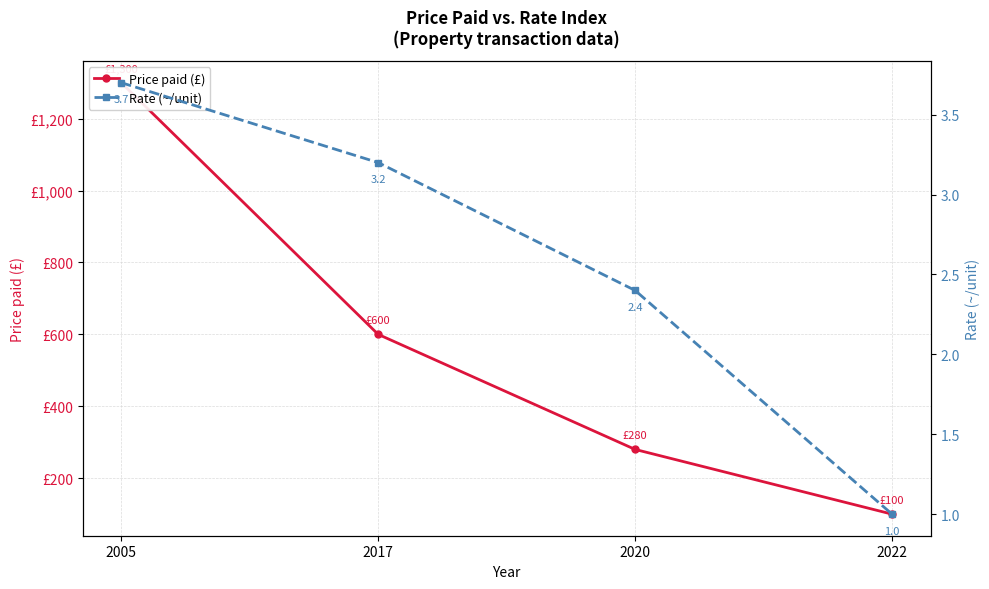

The Price paid (£) series shows 280.0 at 2020. True or false?

True